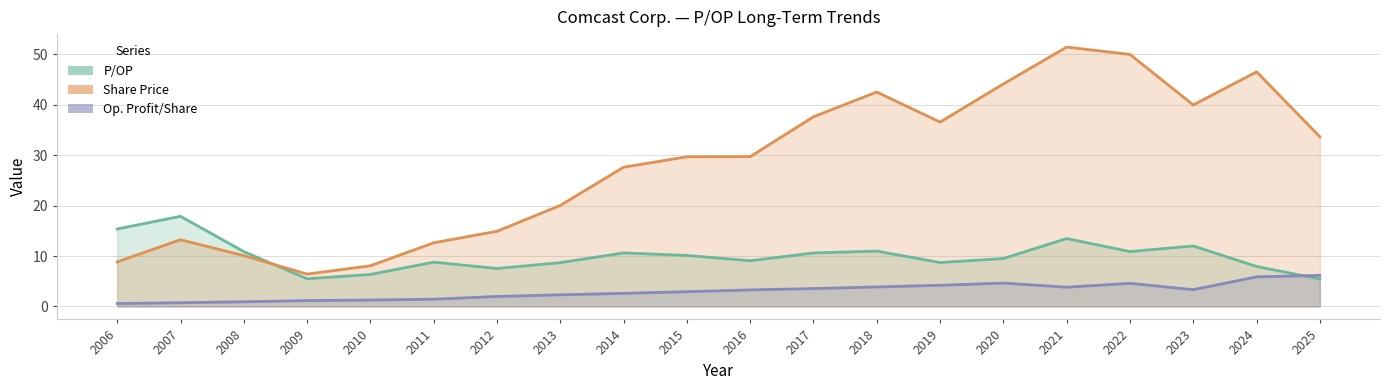

What is the difference between the Op. Profit/Share values at 2013 and 2017?

1.2